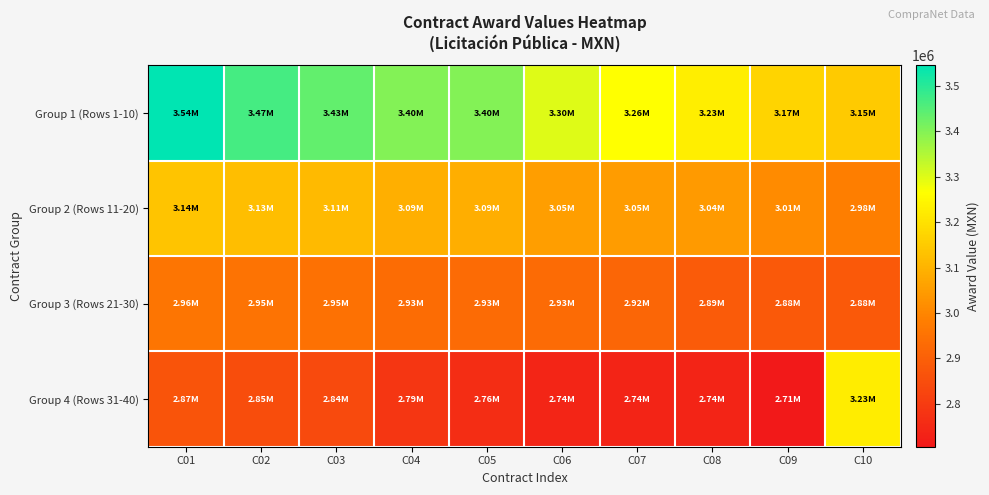

Which has a higher value, C07 or C09?

C07